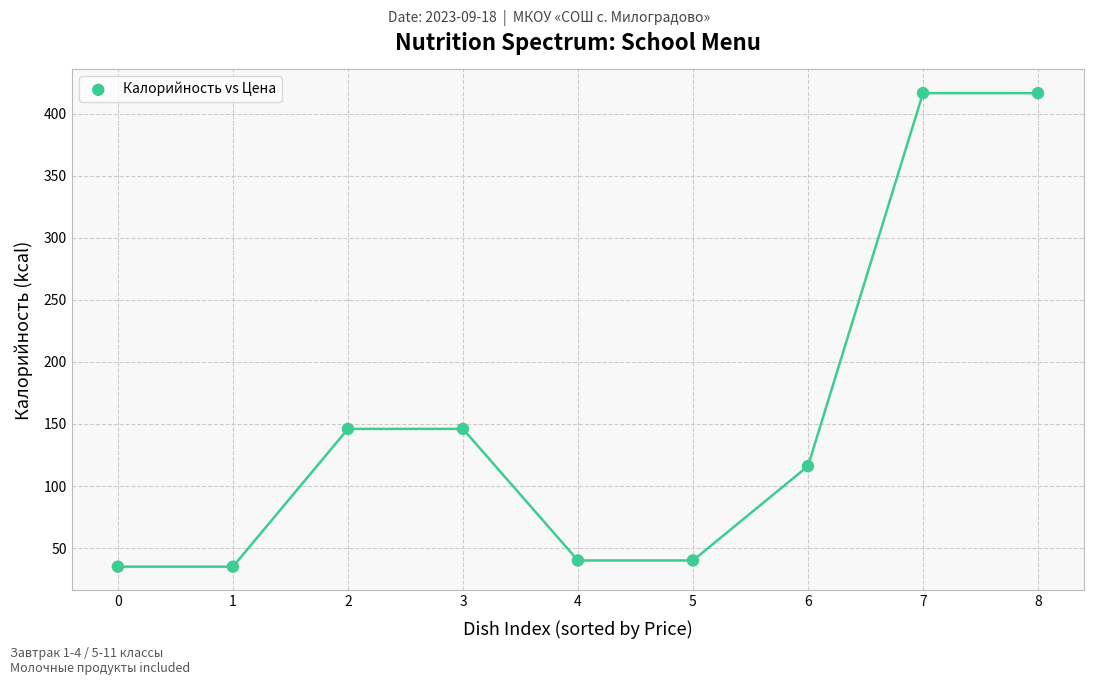

What is the range of Y values (max minus min)?

381.6